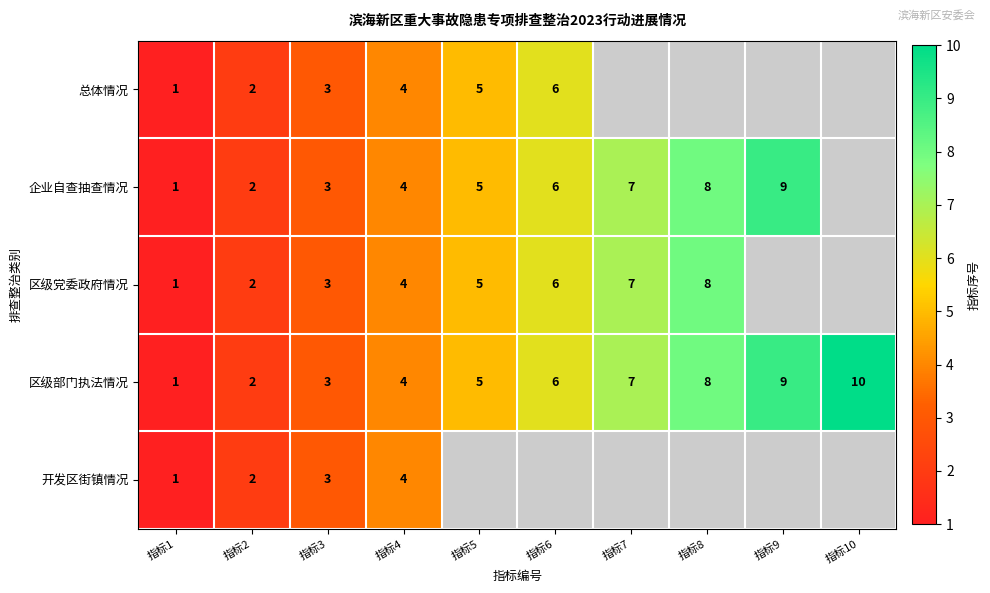

What is the greatest value displayed?

10.0